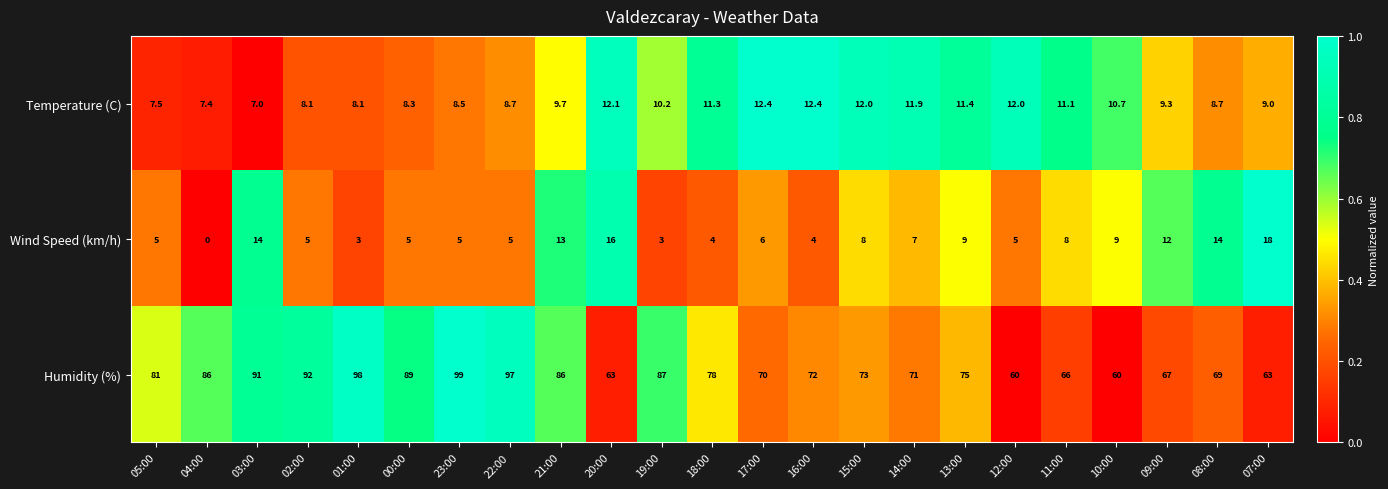

At which label does Humidity (%) first exceed 75?

05:00